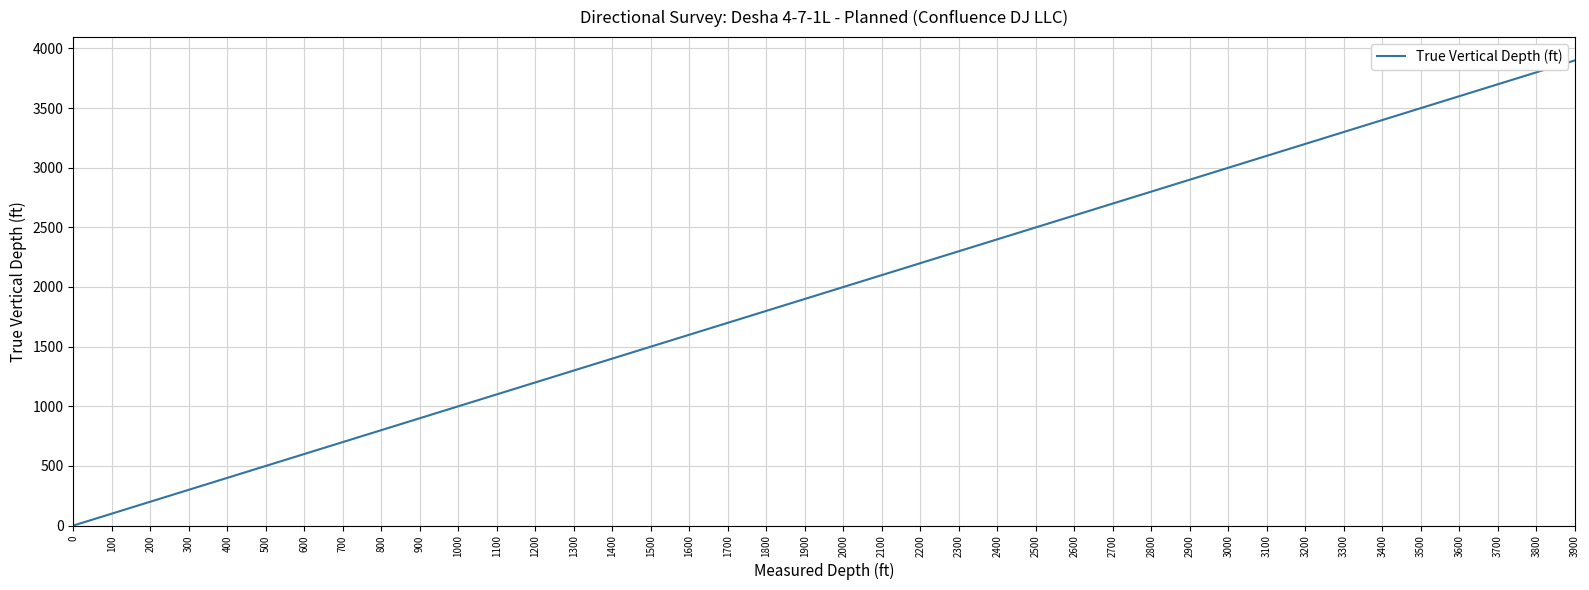

What is the change in value from 2500 to 3900?

+1400